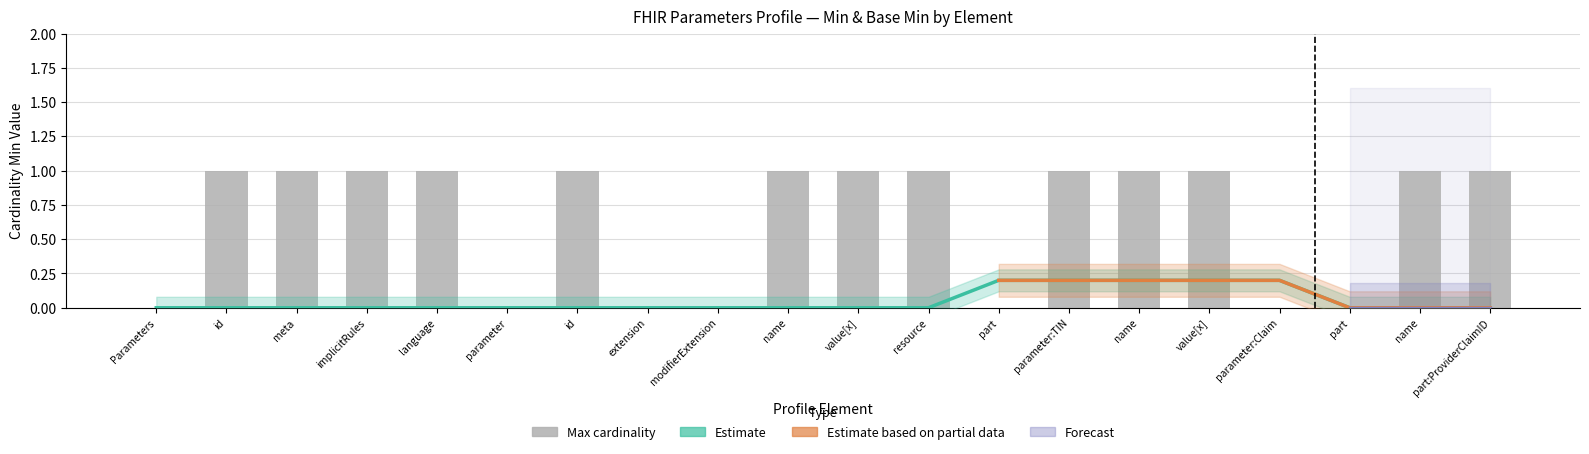

What is the label of the 11th bar from the left?

Parameters.parameter.value[x]